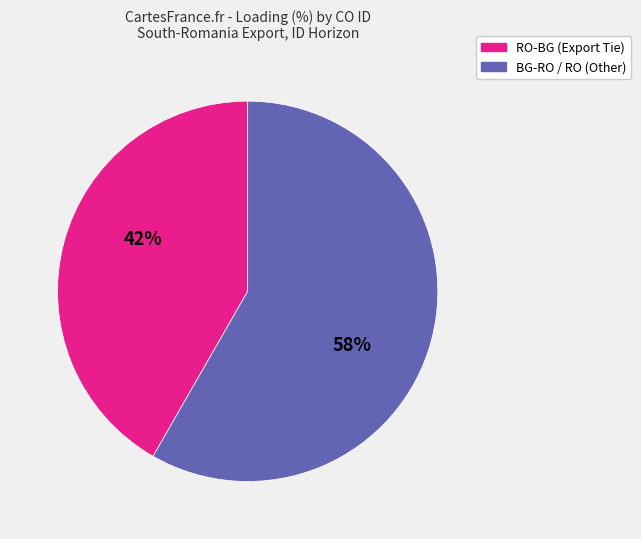

Does any single category account for the majority?

Yes